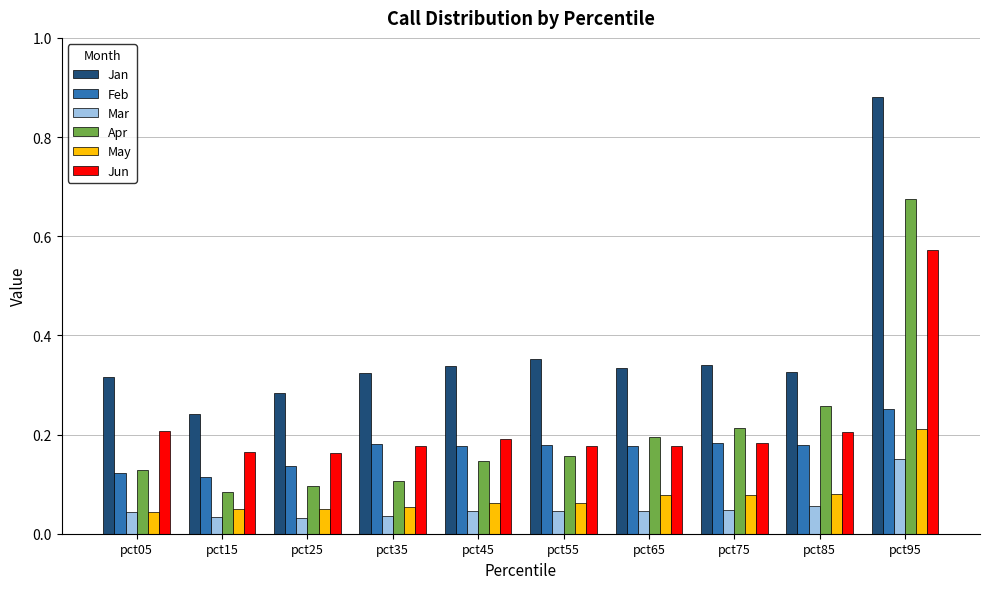

How many bars are there in each group?

6